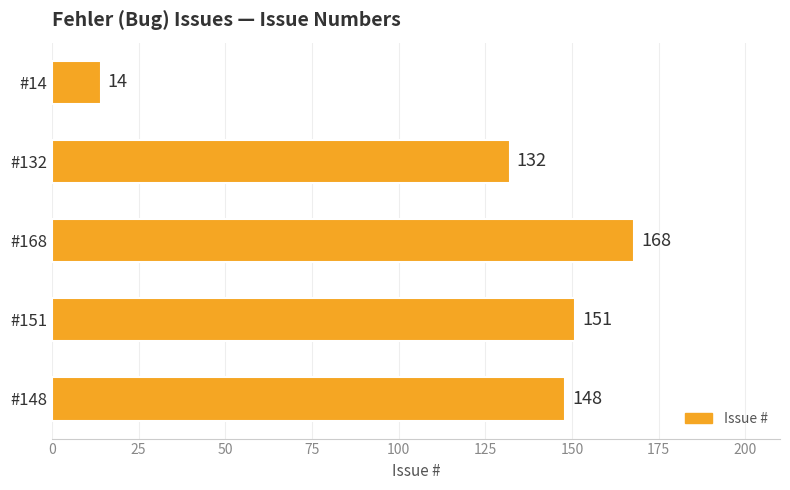

List the labels in order of value, largest first.

#168, #151, #148, #132, #14